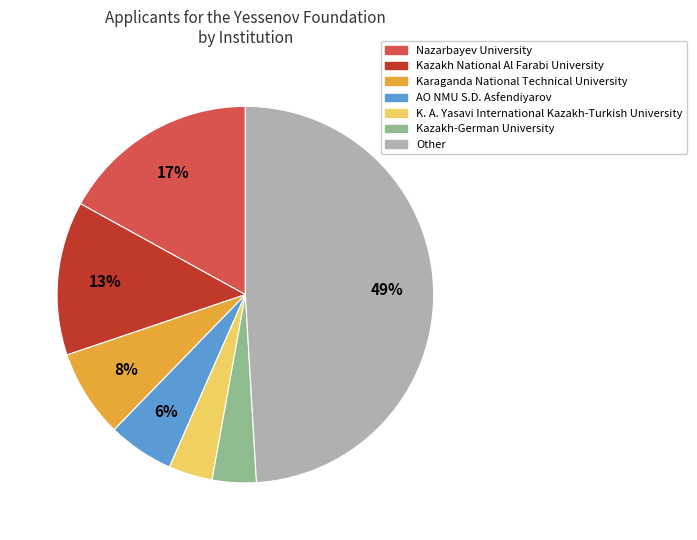

The Kazakh National Al Farabi University slice represents 1% of the pie. True or false?

False